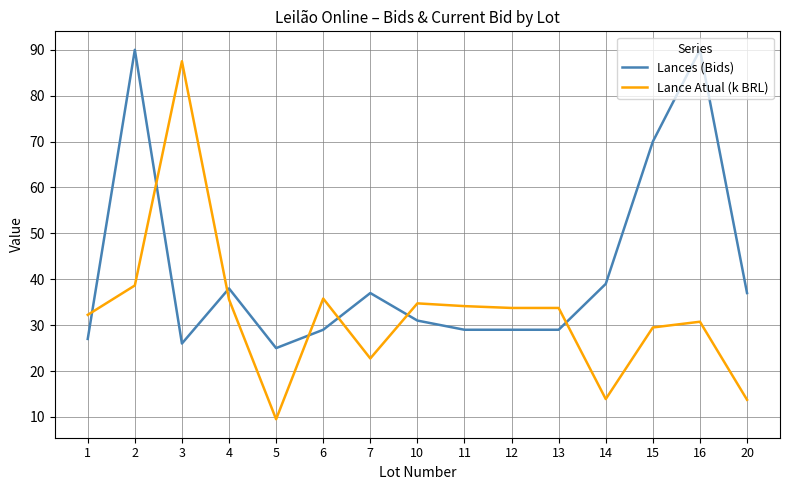

Between 5 and 15, which series saw the biggest shift?

Lances (Bids)